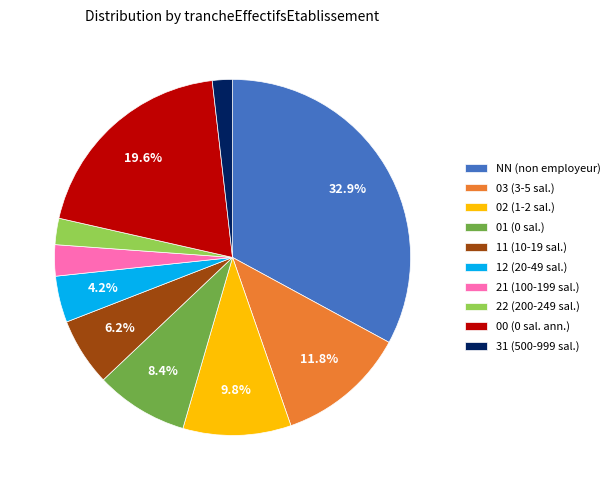

Which has a higher value, 02 (1-2 sal.) or 31 (500-999 sal.)?

02 (1-2 sal.)